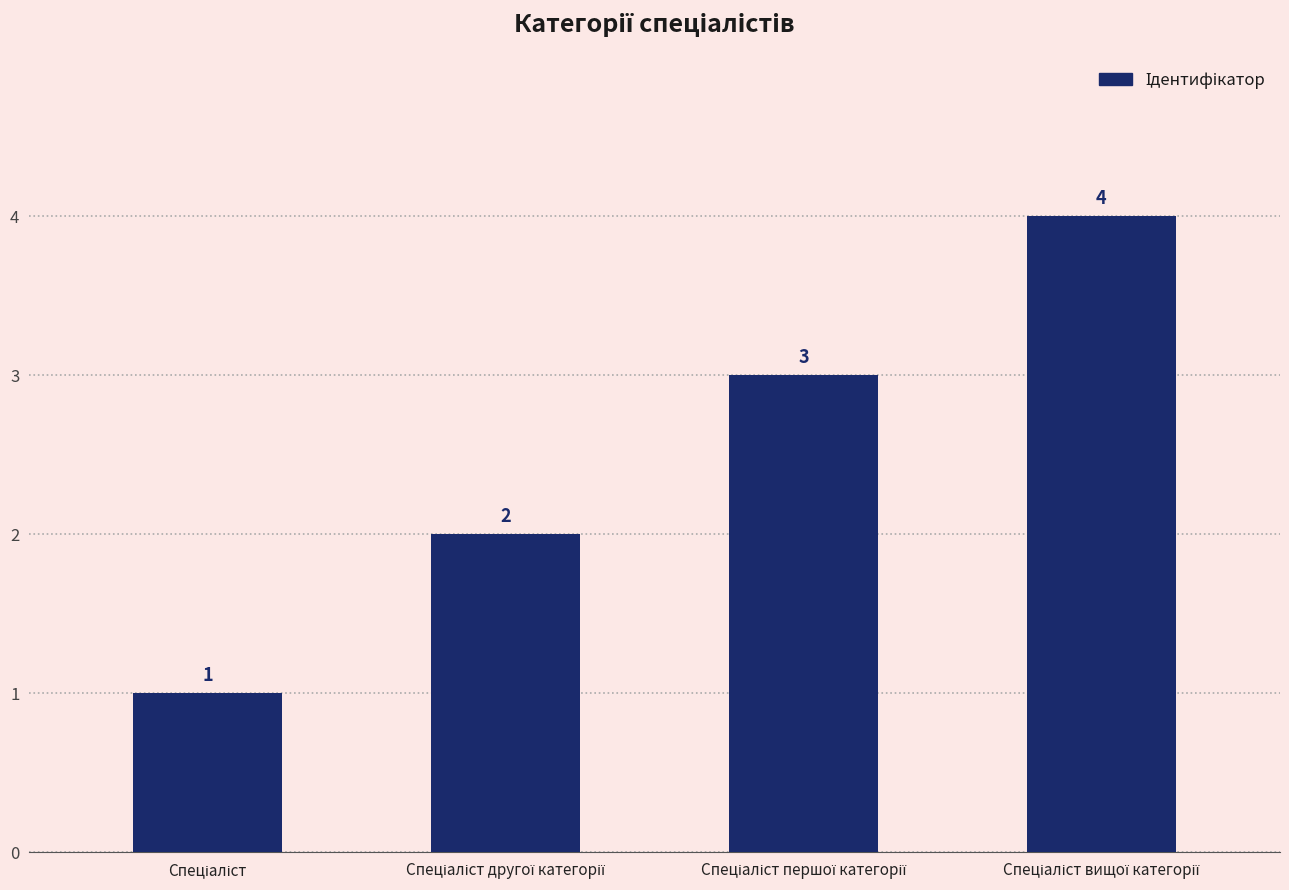

Are the bars grouped side by side (vs. stacked)?

No